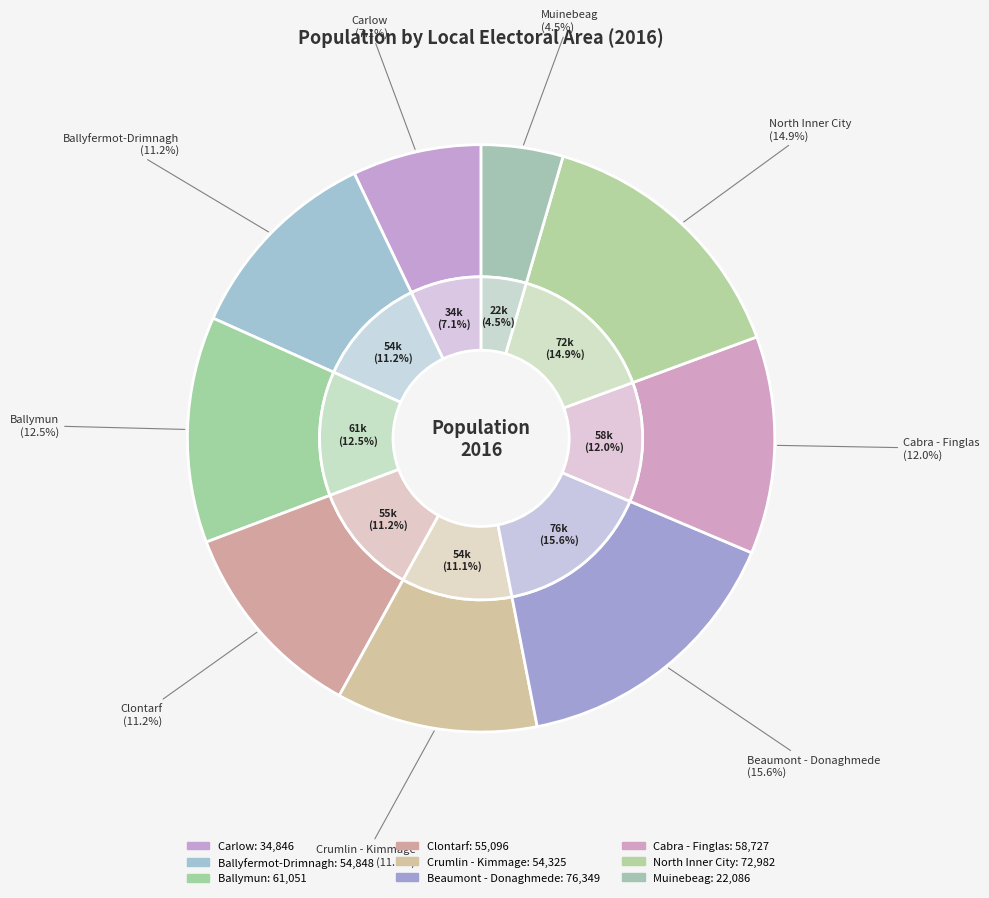

Which category has the smallest portion of the pie?

Muinebeag